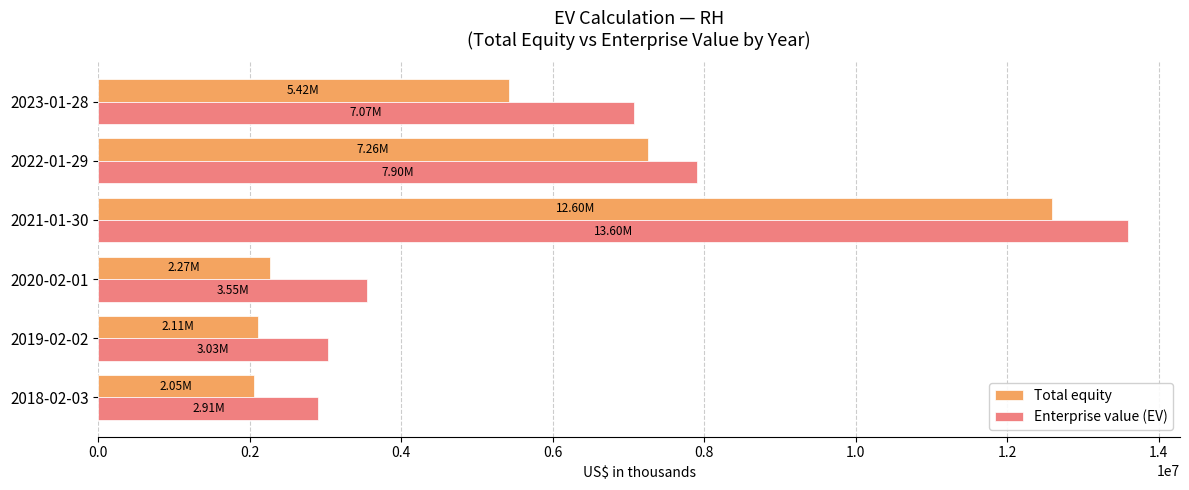

What is the total value across all series at 2021-01-30?

26200011